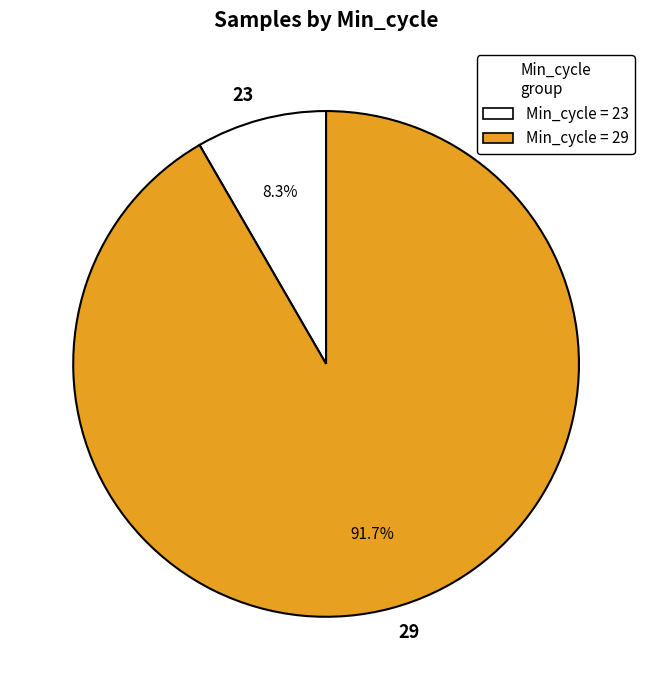

How many slices are in this pie chart?

2